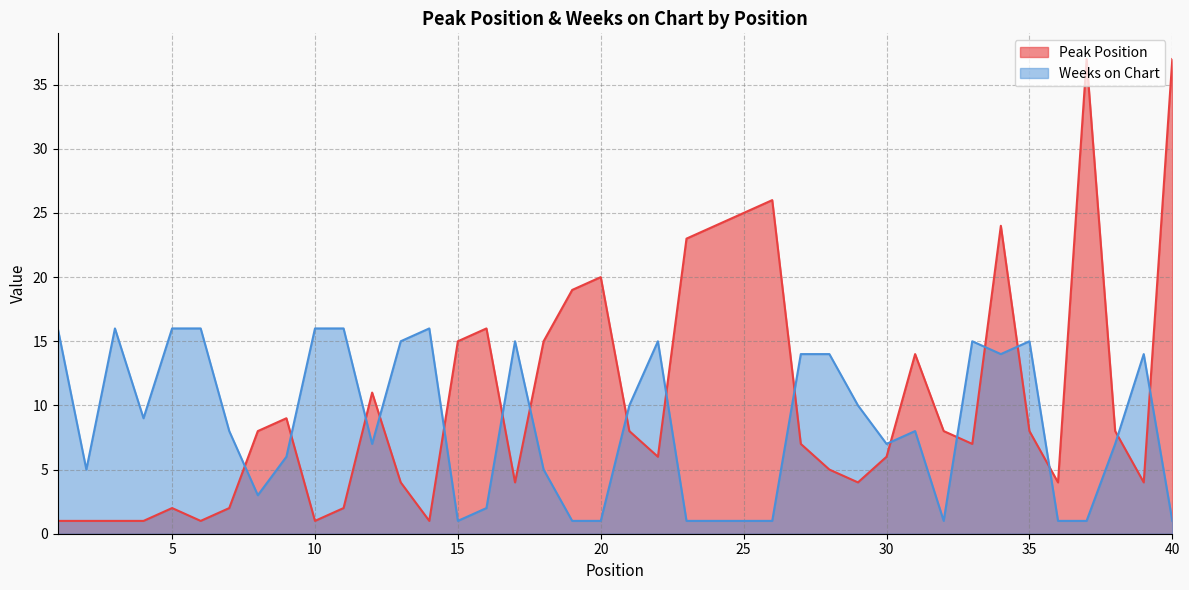

What is the value of the Peak Position point at the 6th from the left?

1